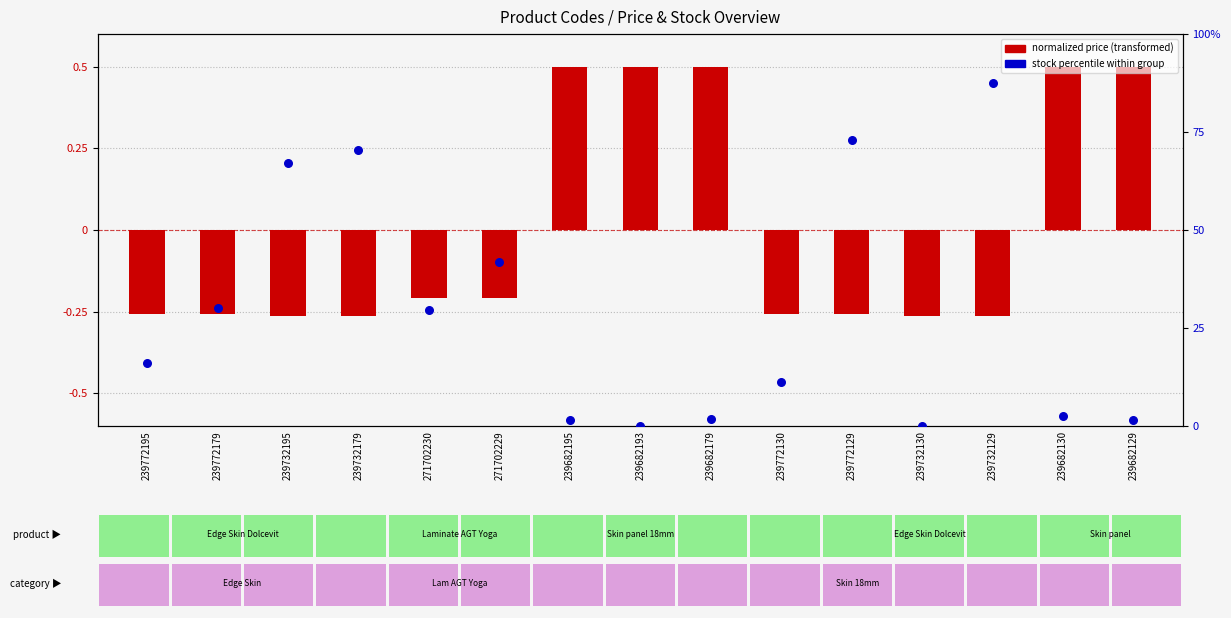

Which series has the largest Y range (max minus min)?

stock percentile